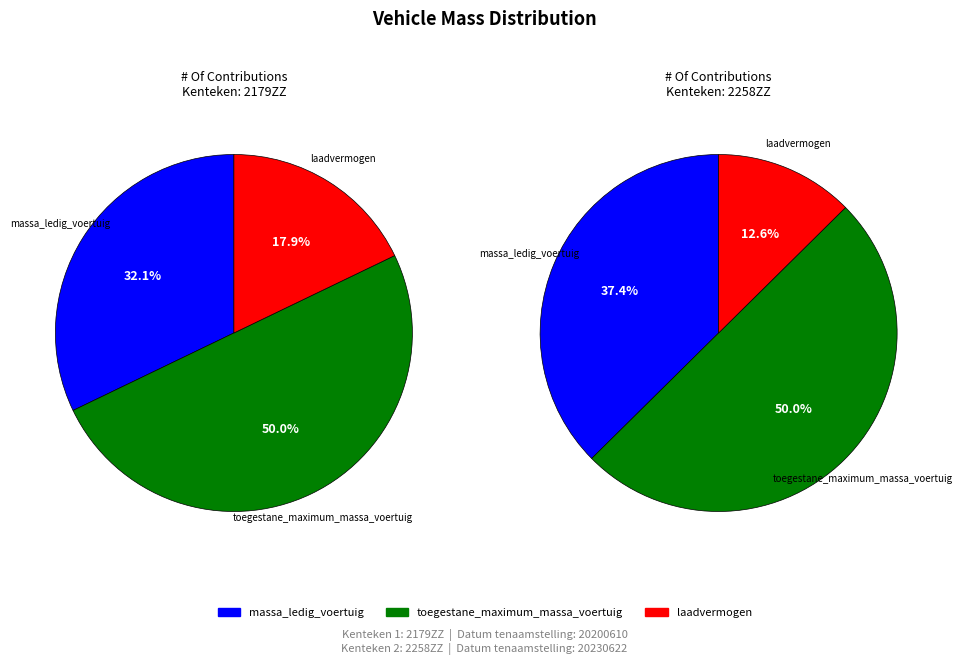

To the nearest percent, what is the combined percentage of 2258ZZ and 2179ZZ?

100%